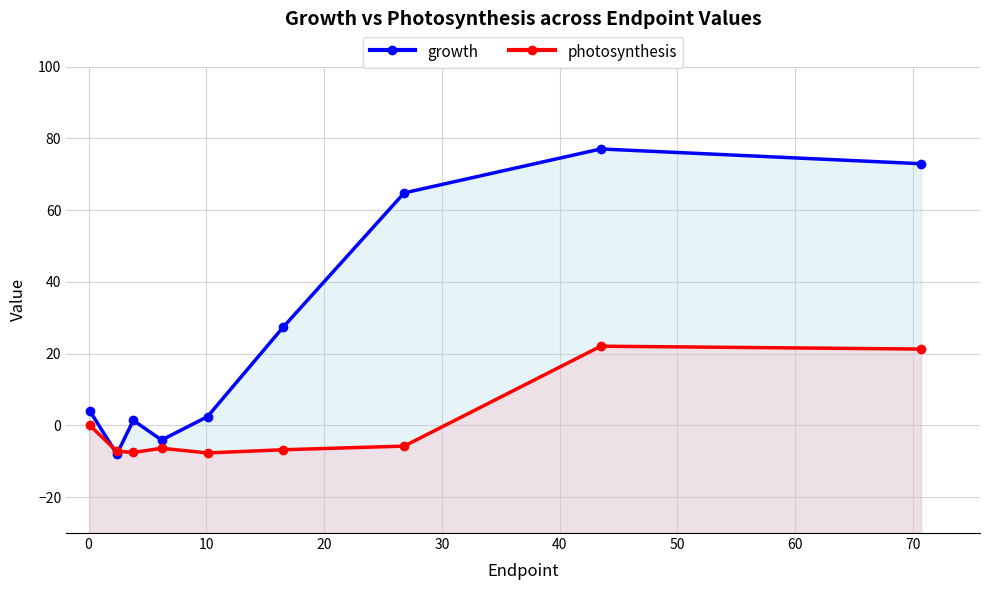

Reading left to right, list all the values displayed in this chart.

growth: 4.1	-8.0	1.4	-4.1	2.5	27.3	64.8	77.1	72.9
photosynthesis: 0.0	-7.2	-7.5	-6.4	-7.7	-6.8	-5.8	22.1	21.3